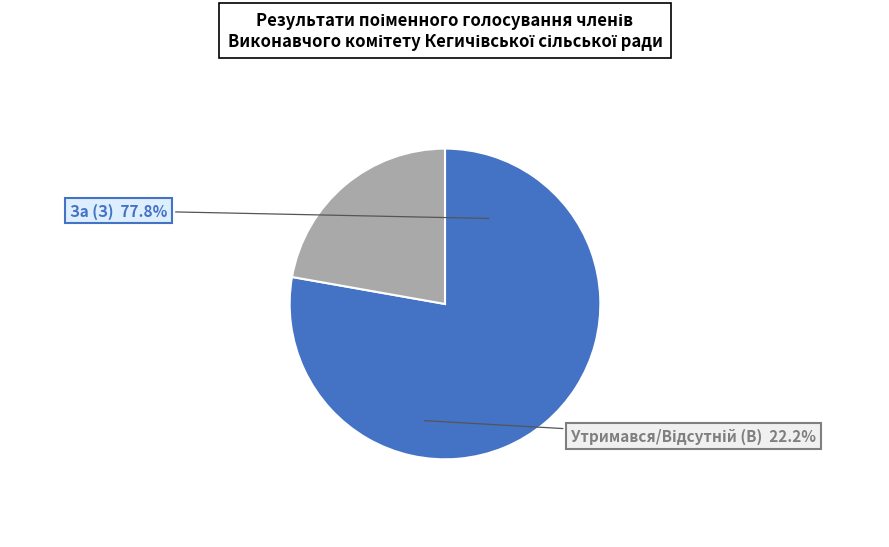

Rank the categories by value from lowest to highest.

Утримався/Відсутній (В), За (З)